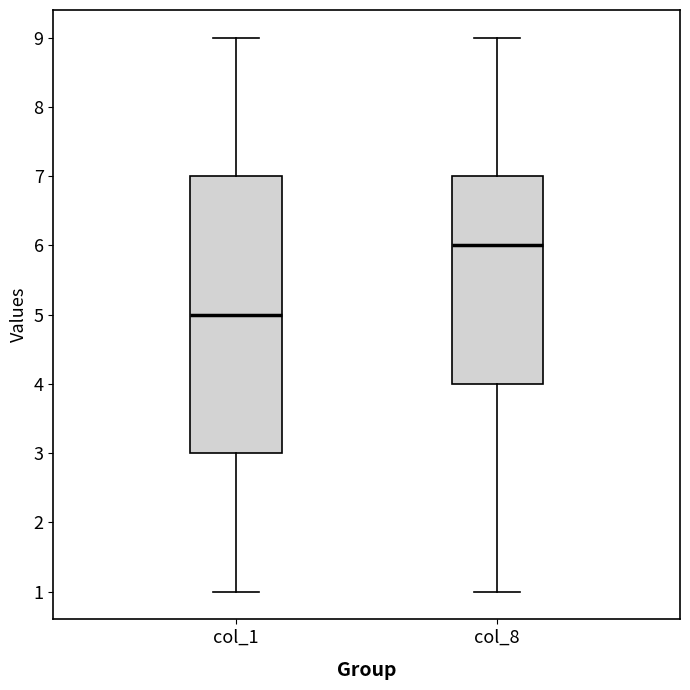

Where is the upper edge of the box for col_1 on the y-axis? The values are not printed on the chart, so give them approximately, as read against the axis.

7